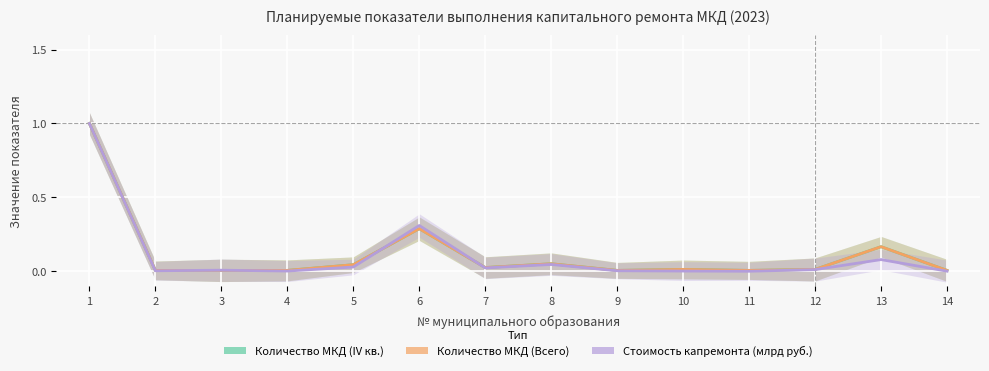

Reading left to right, list all the values displayed in this chart.

Количество МКД (IV кв.): 1=1.0	2=0.0	3=0.0	4=0.0	5=0.0	6=0.3	7=0.0	8=0.1	9=0.0	10=0.0	11=0.0	12=0.0	13=0.2	14=0.0
Количество МКД (Всего): 1=1.0	2=0.0	3=0.0	4=0.0	5=0.0	6=0.3	7=0.0	8=0.1	9=0.0	10=0.0	11=0.0	12=0.0	13=0.2	14=0.0
Стоимость капремонта (млрд руб.): 1=1.0	2=0.0	3=0.0	4=0.0	5=0.0	6=0.3	7=0.0	8=0.0	9=0.0	10=0.0	11=0.0	12=0.0	13=0.1	14=0.0